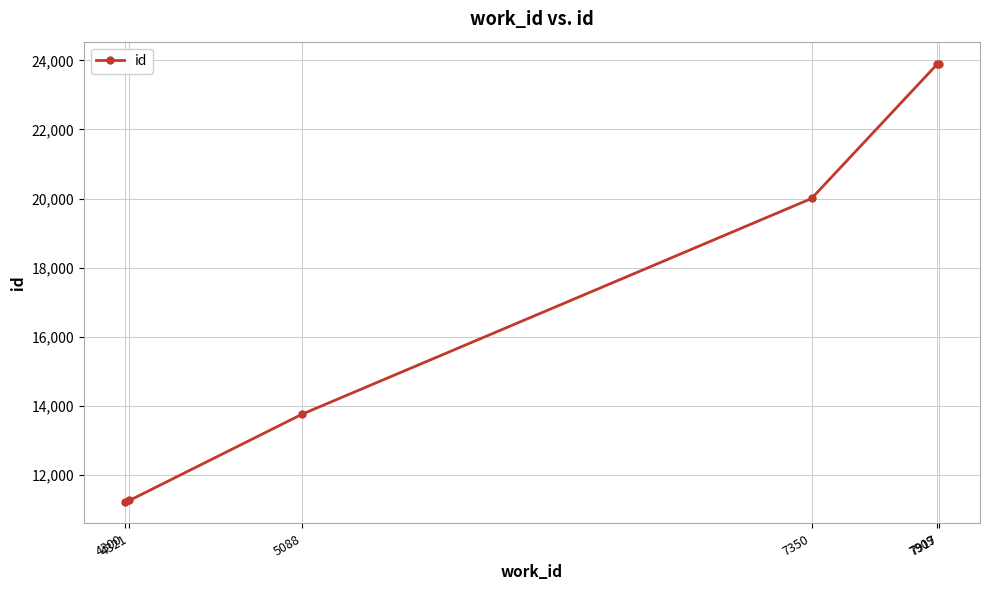

True or false: the data shows 11229 at 4300.

True